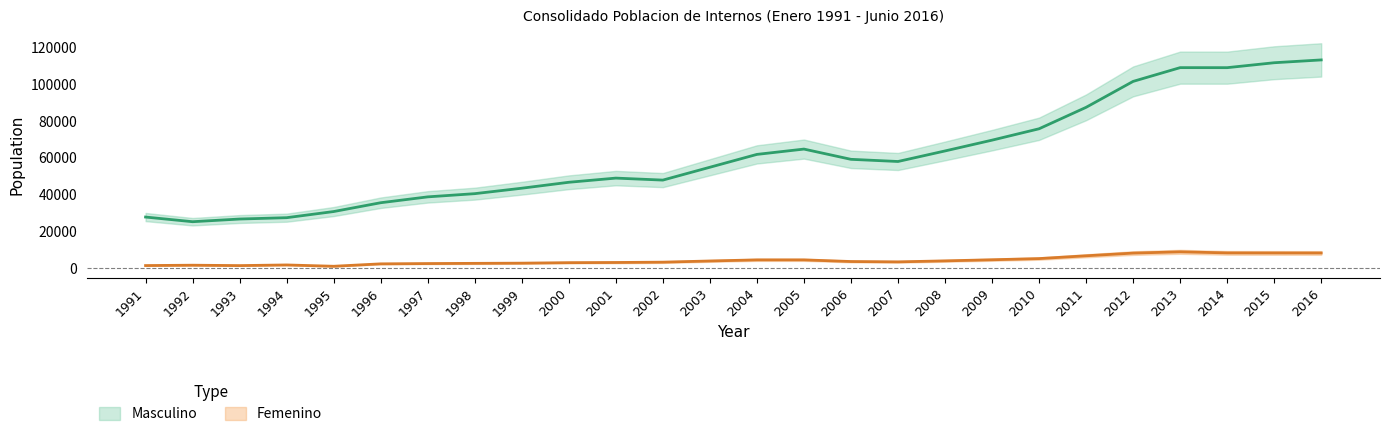

What is the sum of the Femenino values at 2000 and 2013?

12032.3